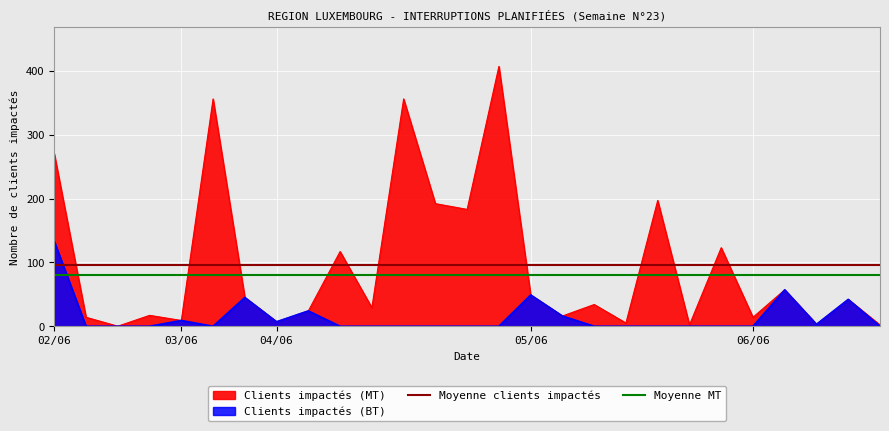

Read the Moyenne MT value at 03/06.

80.9